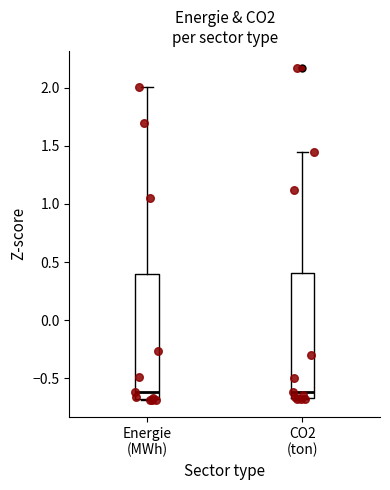

Reading left to right, transcribe this box plot: for each box, give where its median line is, the range the box spans, and where its two whiskers end, as read against the y-axis. The values are not printed on the chart, so give them approximately, as read against the axis.

Energie (MWh): median -0.60, box -0.70 to 0.40, whiskers -0.70 to 2.00
CO2 (ton): median -0.60, box -0.65 to 0.40, whiskers -0.70 to 1.45